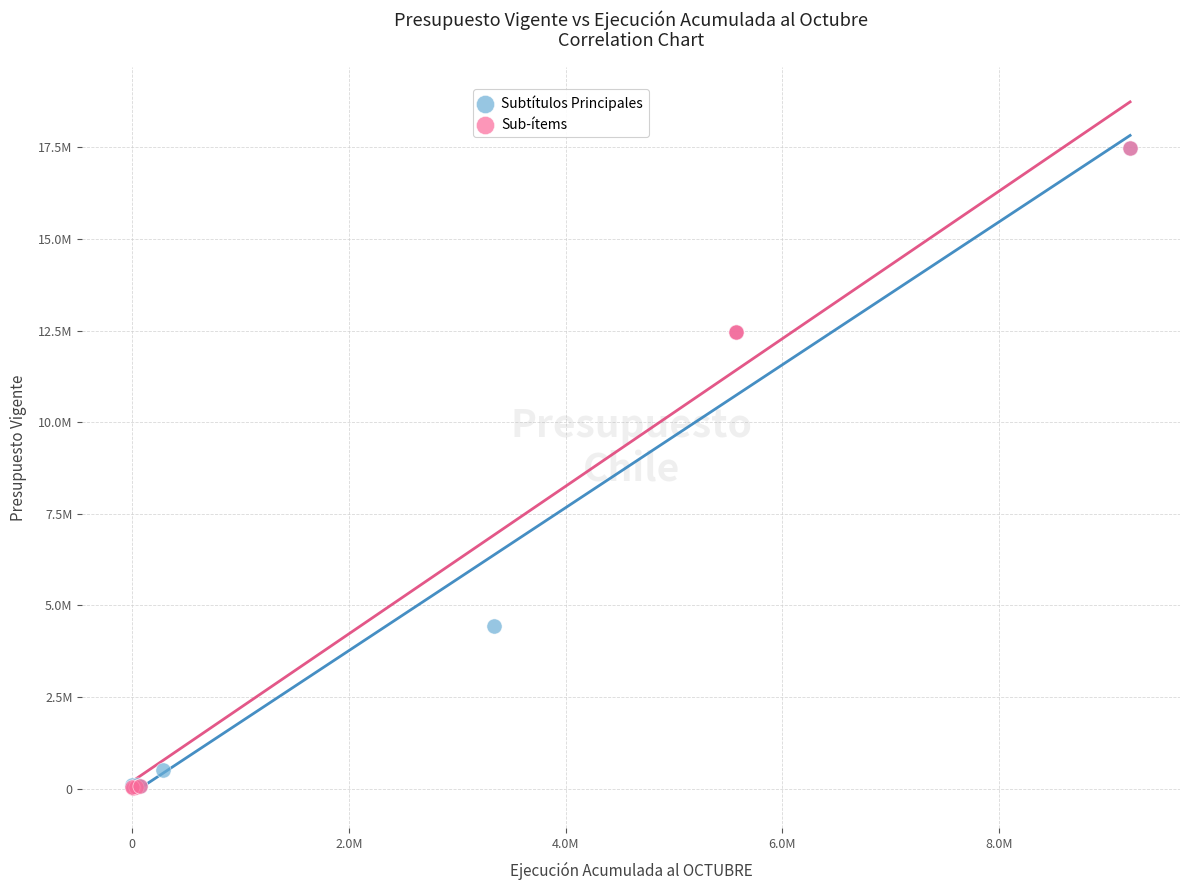

Which series has the largest Y range (max minus min)?

Sub-ítems